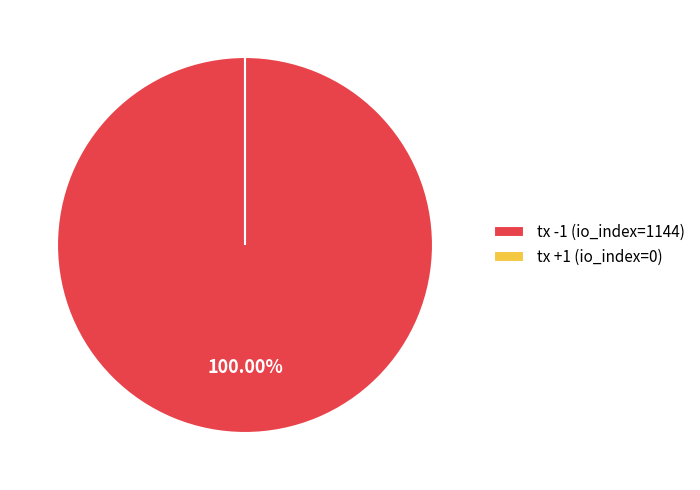

Is the sum of tx -1 (io_index=1144) and tx +1 (io_index=0) greater than half?

Yes